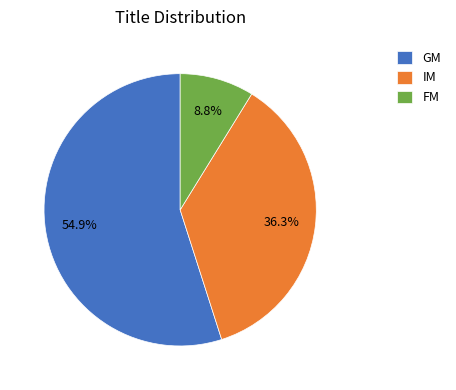

To the nearest percent, what portion does IM represent?

36%